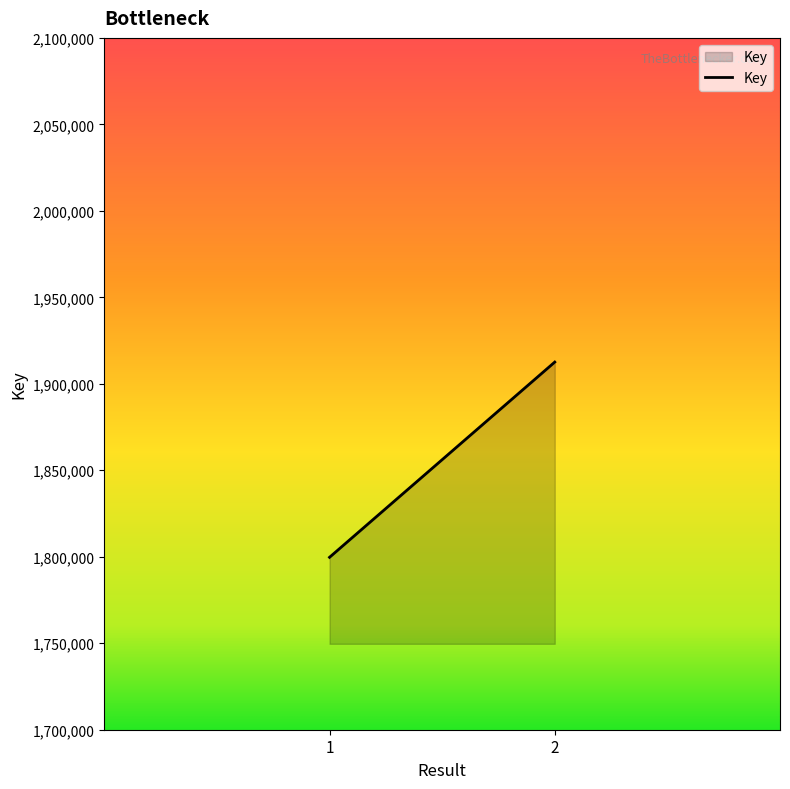

What is the difference between the values at 1 and 2?

112885